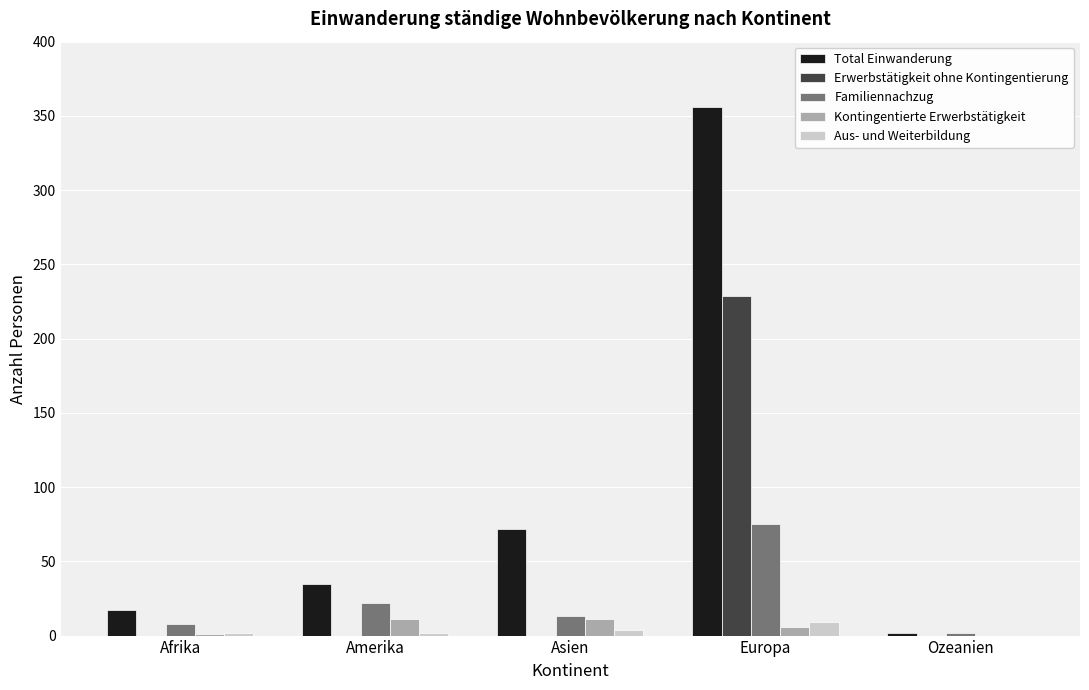

How many distinct data groups are displayed?

5